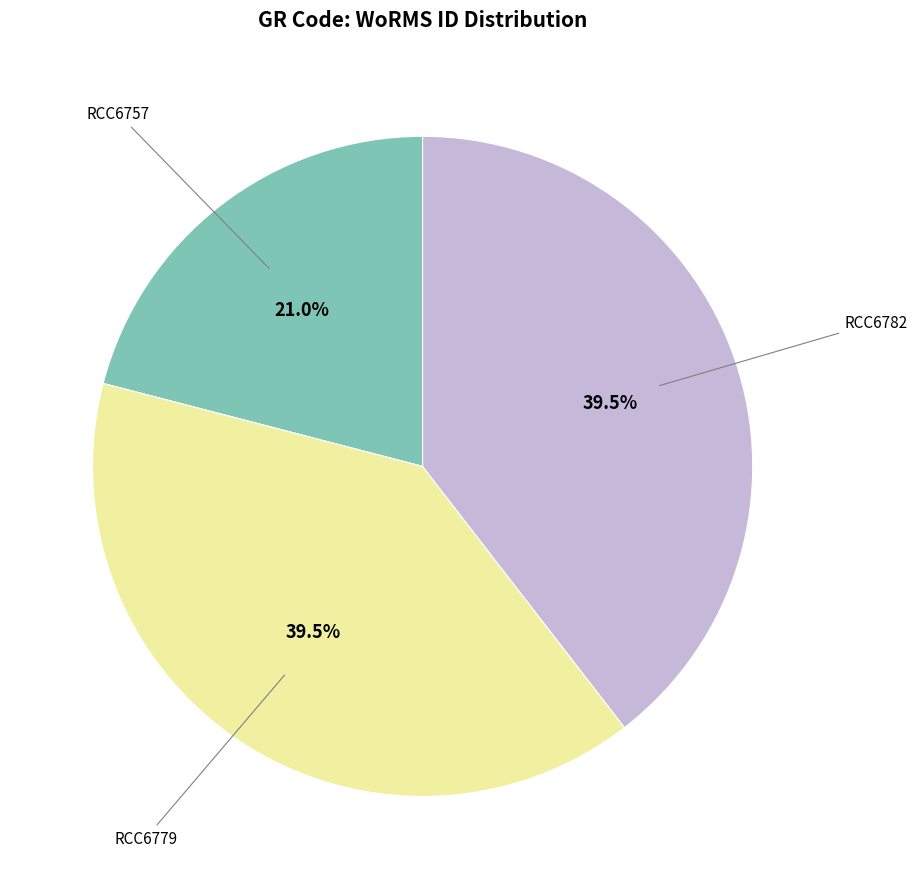

How many segments does this pie chart have?

3